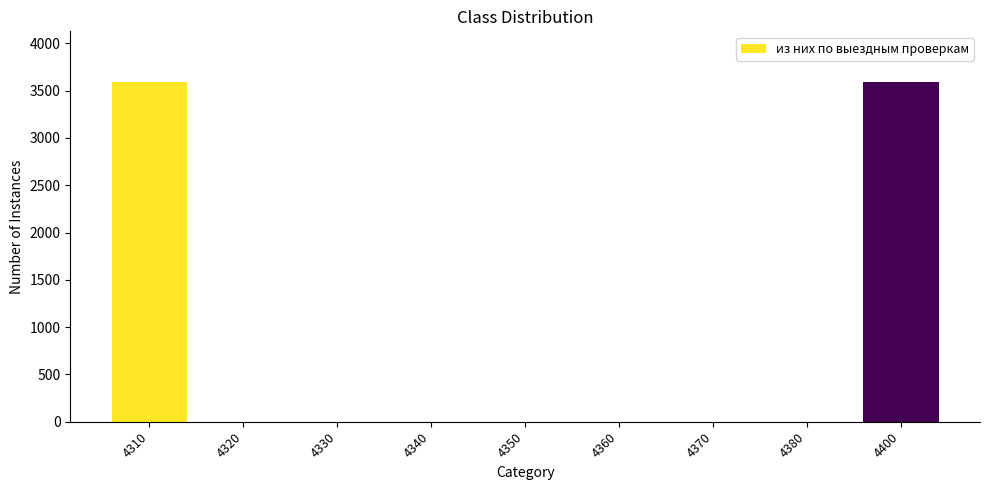

How many data points are above 0?

2